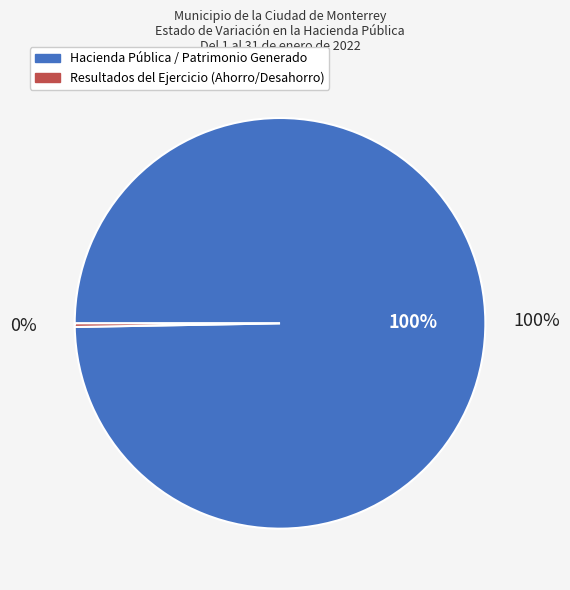

What is the change in value from Hacienda Pública / Patrimonio Generado to Resultados del Ejercicio (Ahorro/Desahorro)?

-24312497362.2